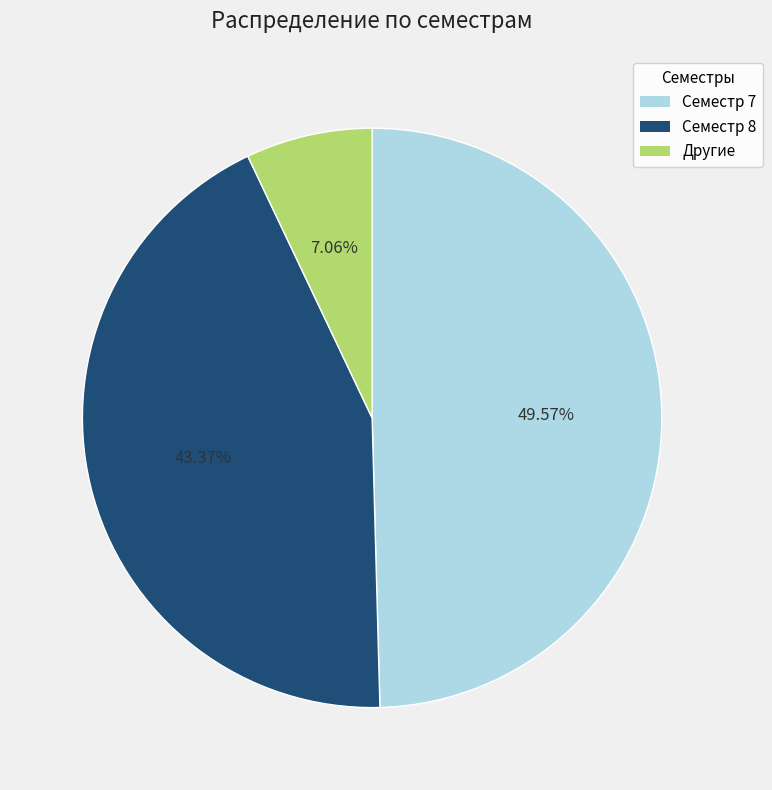

Does any single category account for the majority?

No